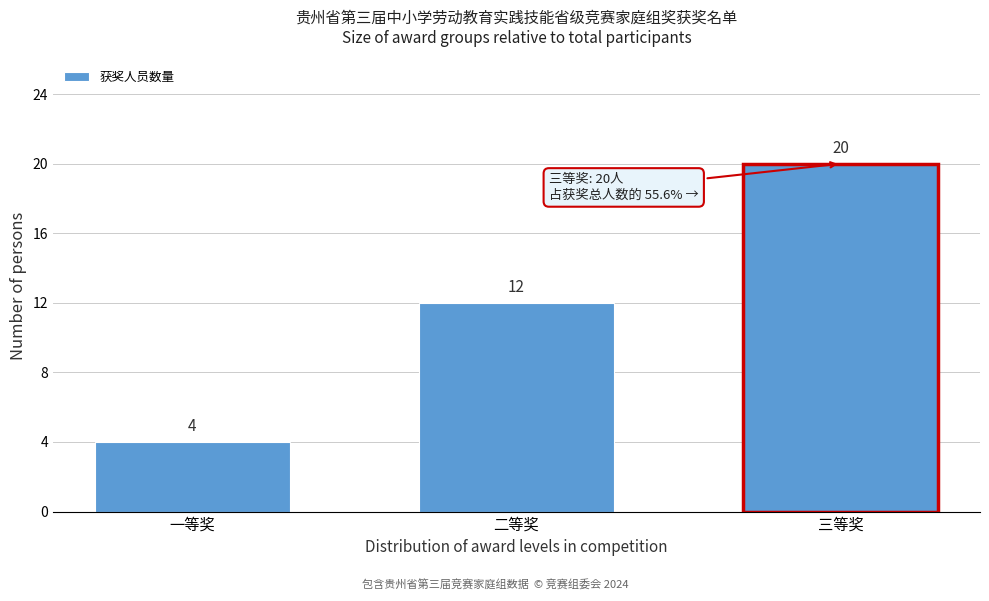

Reading left to right, extract all data points from this chart.

4	12	20